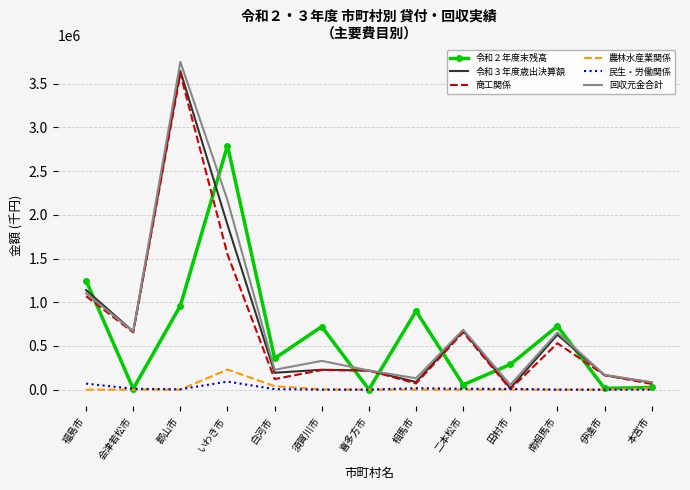

At which category is the sum across all series the highest?

郡山市